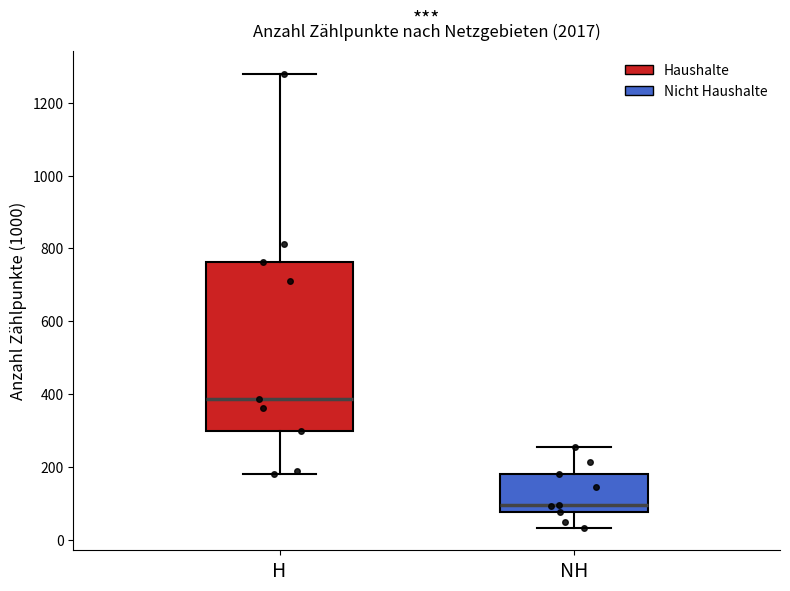

Comparing the boxes themselves (not the whiskers), which one is the tallest?

H